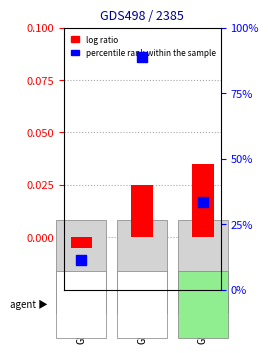

What are all the series names shown in the legend?

log ratio, percentile rank within the sample